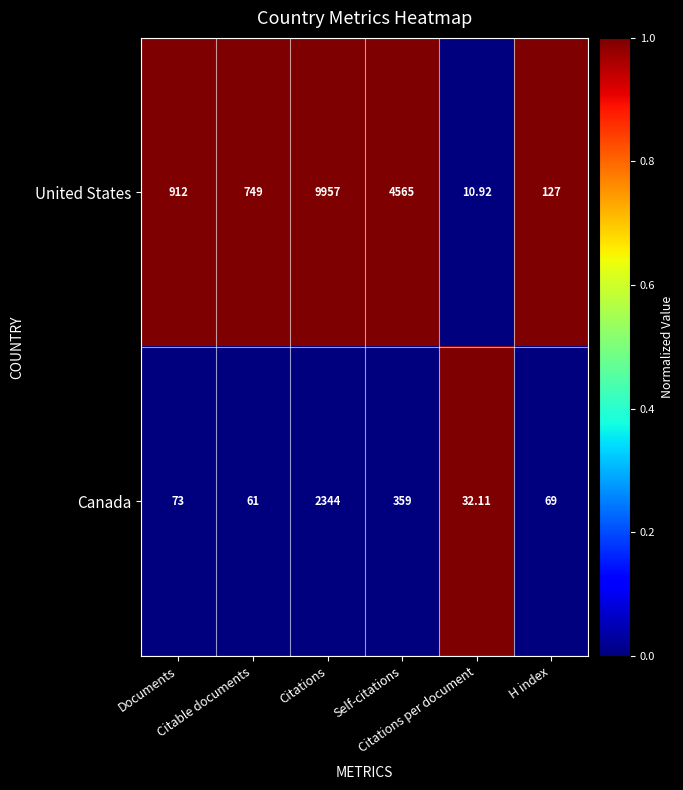

Which series has the largest range (max minus min)?

United States